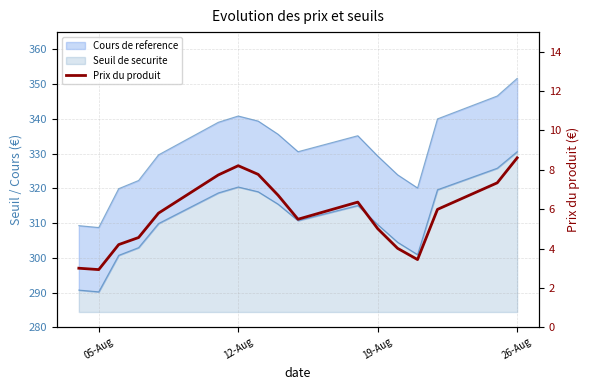

What is the difference between the values at 05-Aug and 26-Aug?

5.7